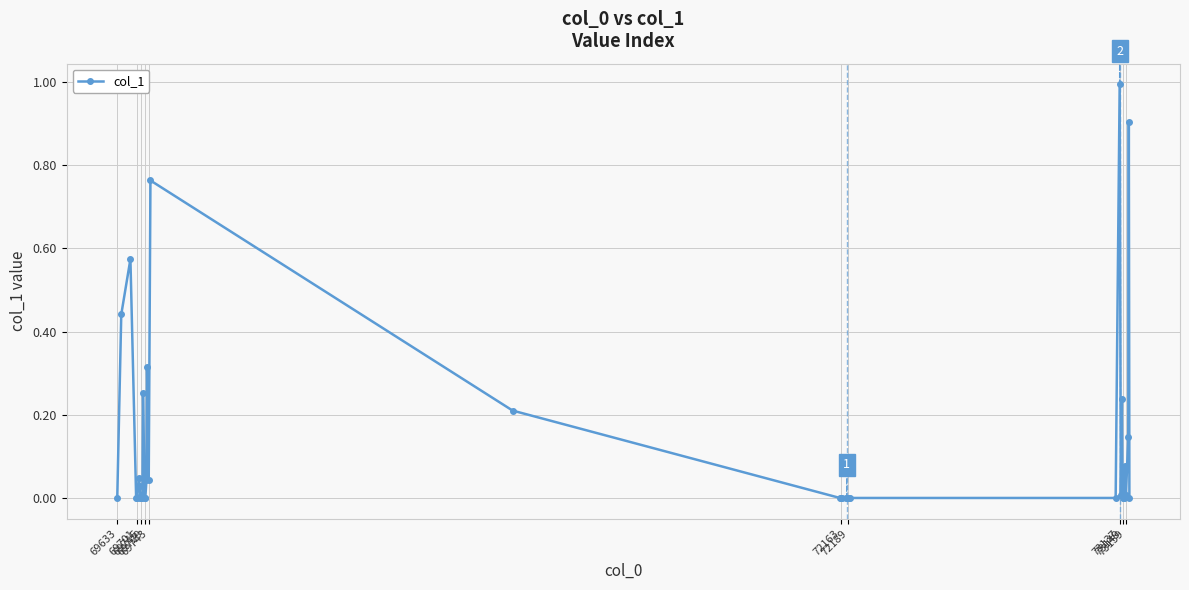

What is the sum of all values?

5.1